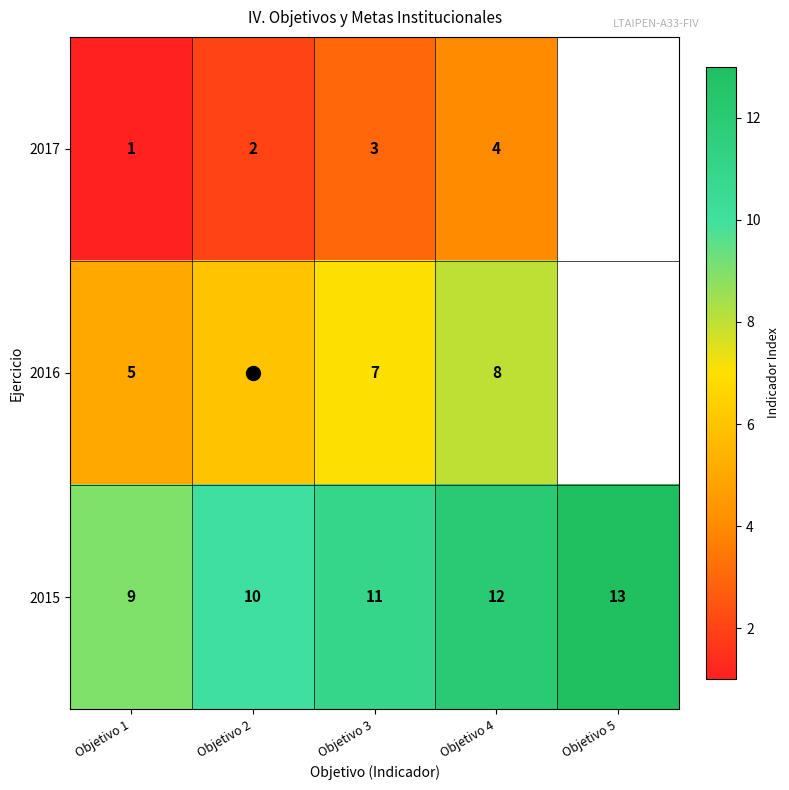

How many positive values does the 2016 series have?

4